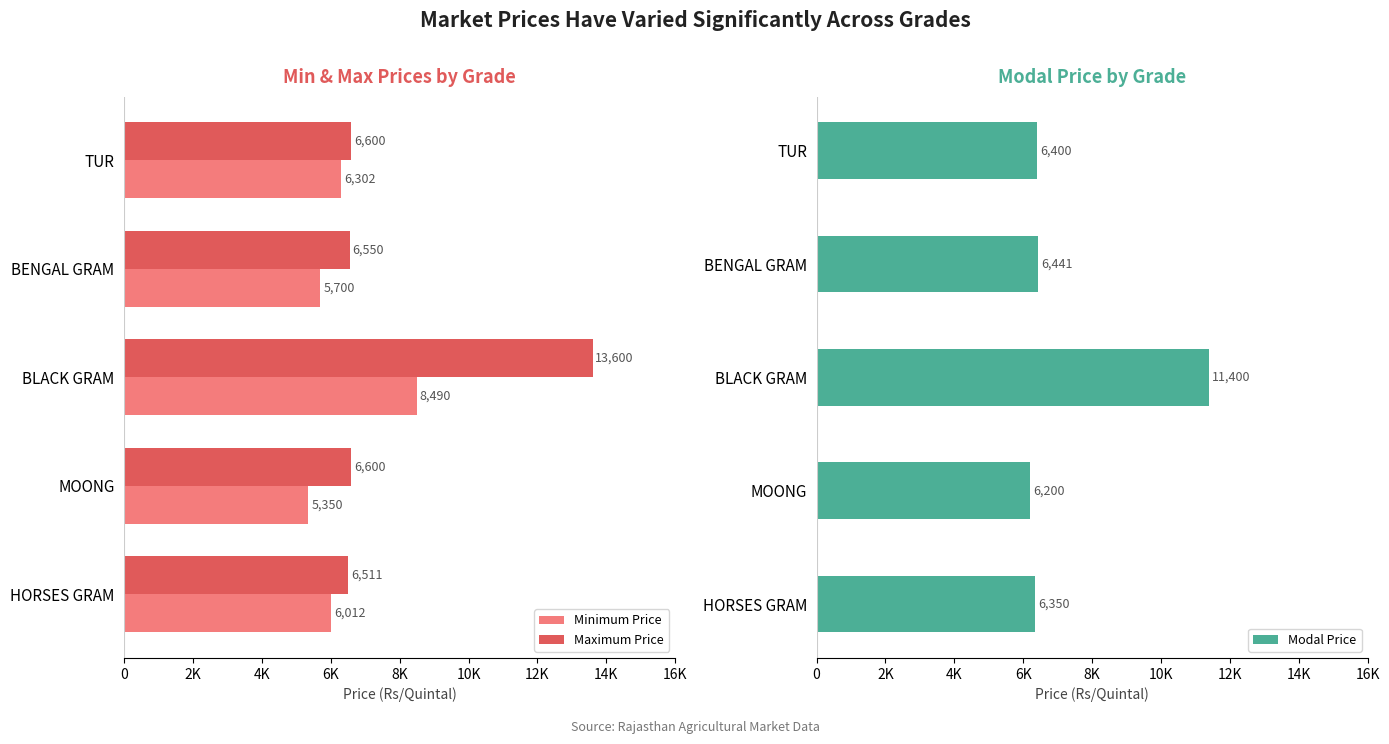

Reading left to right, transcribe all the data shown in this chart.

Minimum Price: 6302	5700	8490	5350	6012
Maximum Price: 6600	6550	13600	6600	6511
Modal Price: 6400	6441	11400	6200	6350